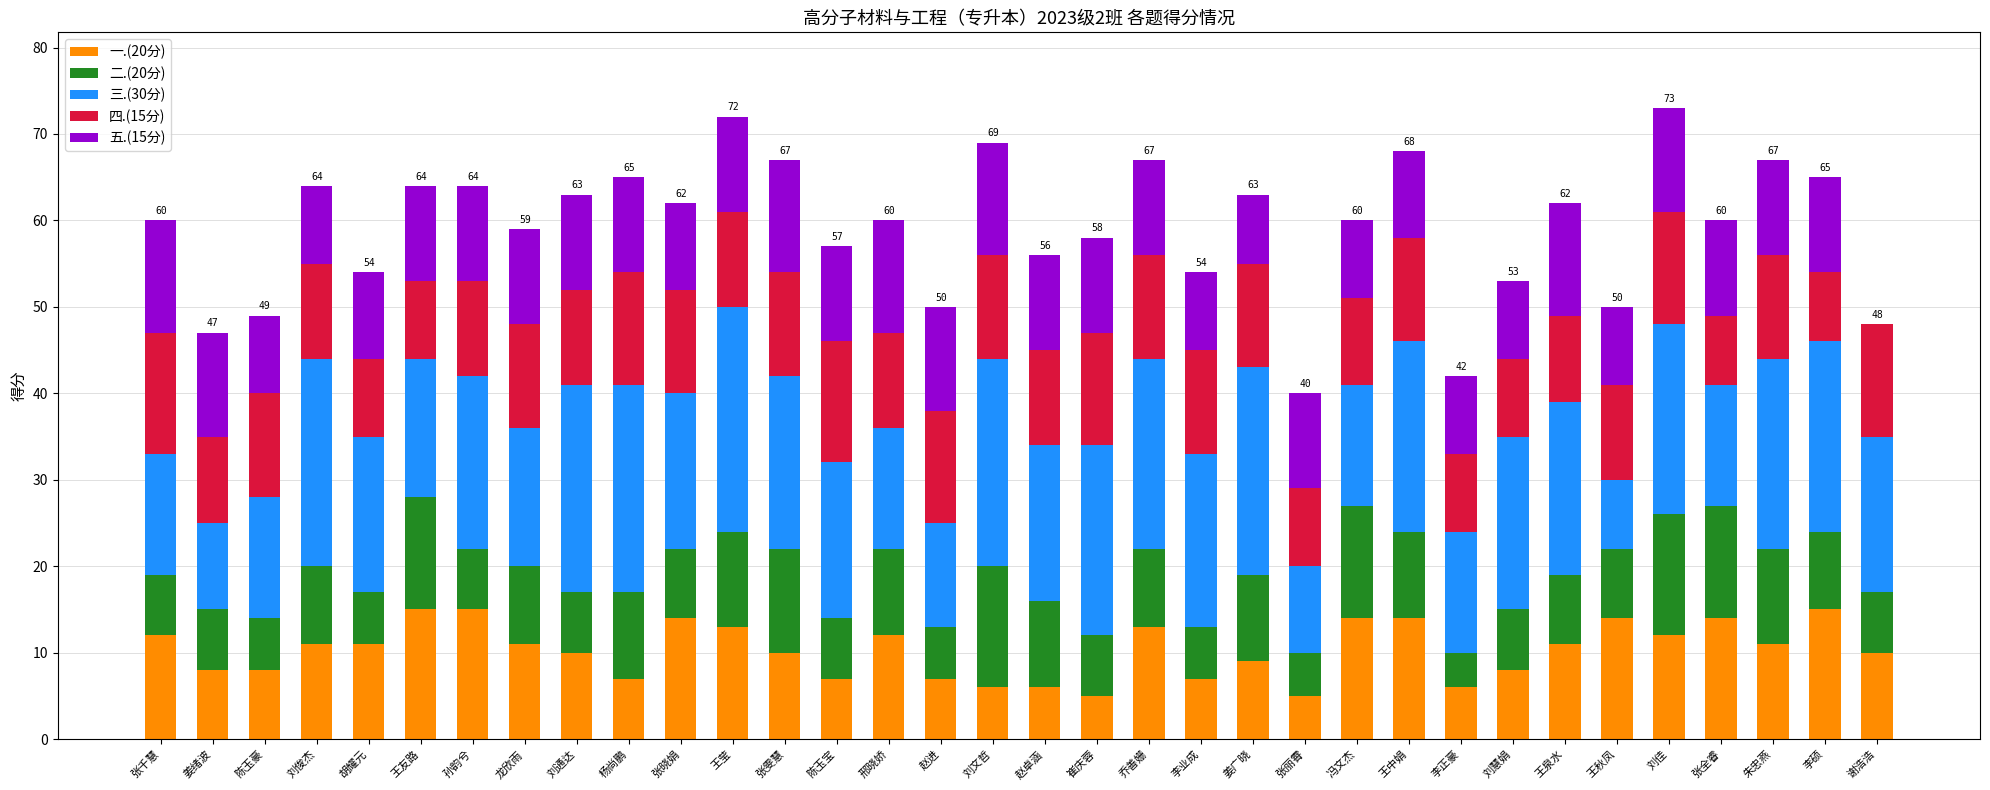

Is it true that 一.(20分) equals 5 at 崔庆蓉?

True